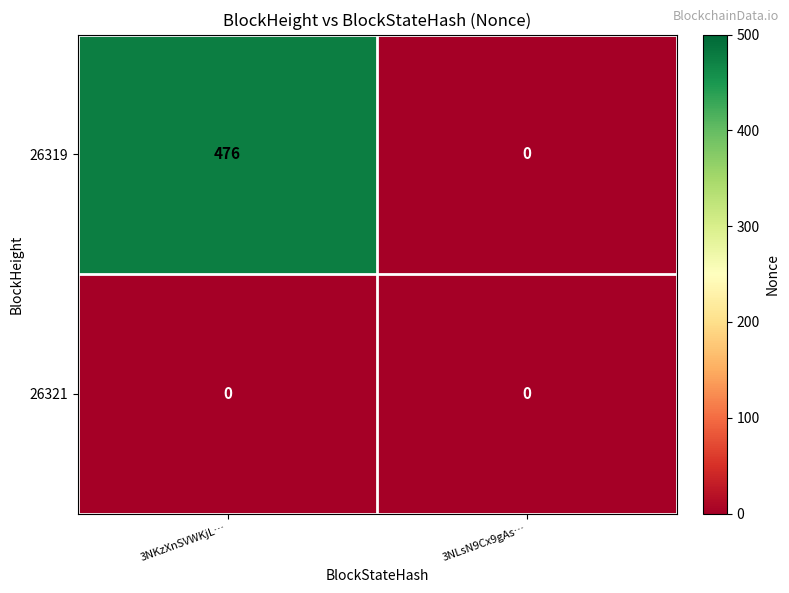

True or false: 26319 has a value of 0 at 3NLsN9Cx9gAs….

True